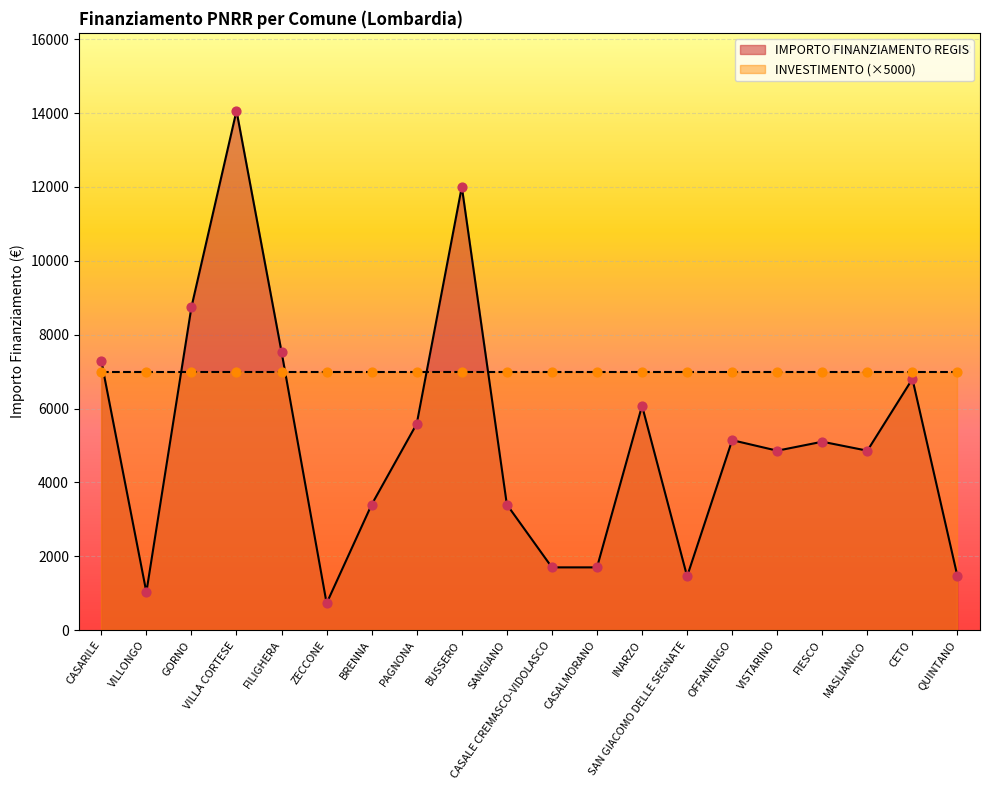

Approximately how many times larger is the value at VILLONGO compared to CETO?

0.2